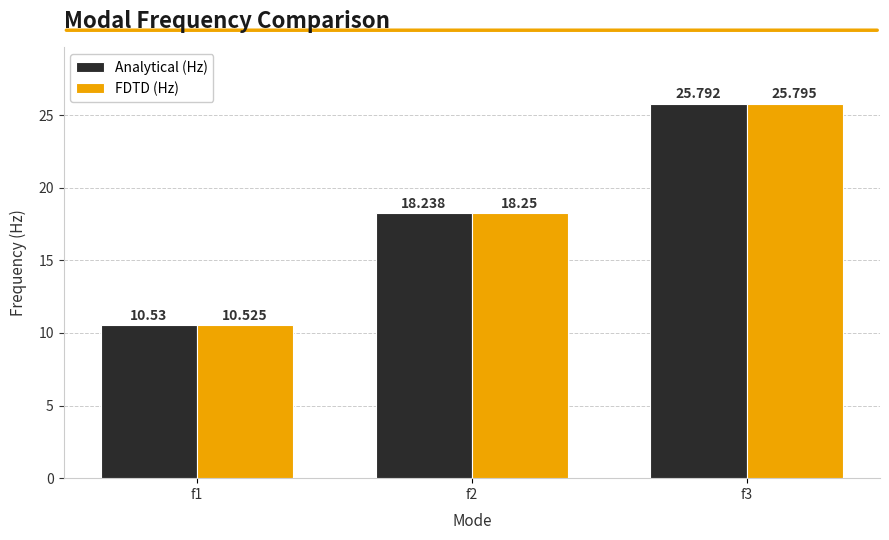

Is the value of FDTD (Hz) at f2 greater than the value of Analytical (Hz) at f2?

Yes